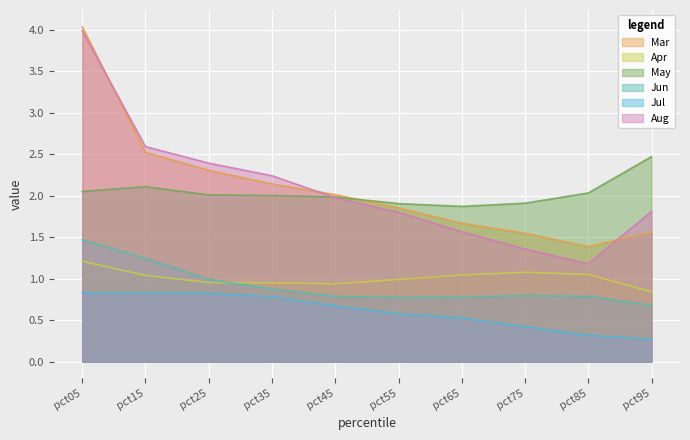

Count the number of data series in this chart.

6